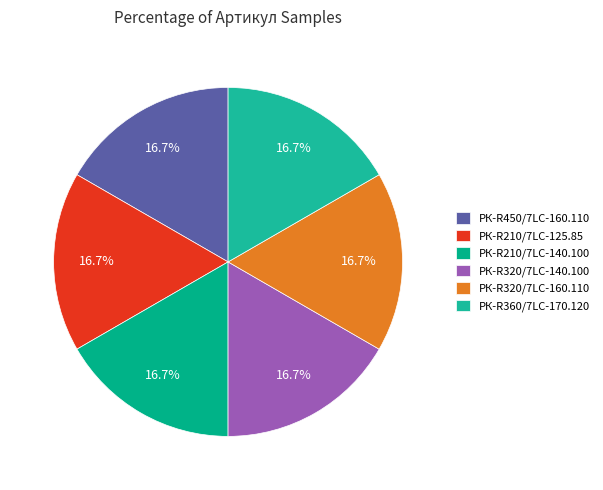

To the nearest percent, what portion does РК-R210/7LC-140.100 represent?

17%